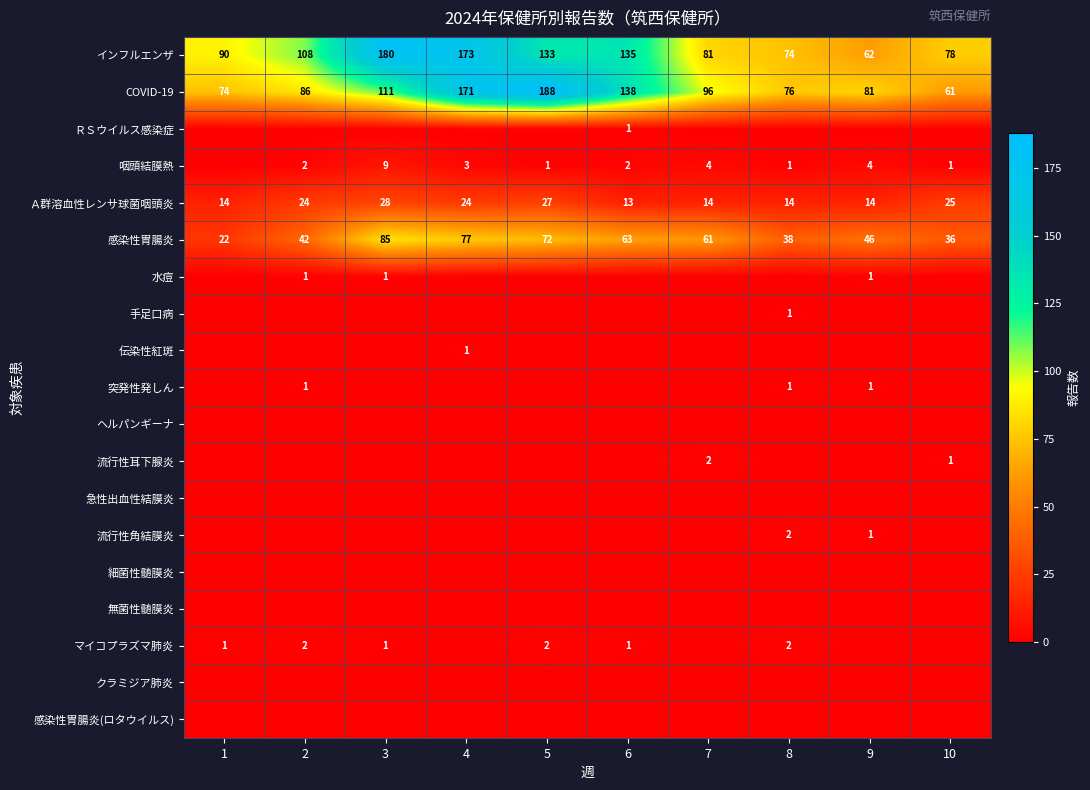

What is the difference between the second highest and minimum values in the インフルエンザ series?

111